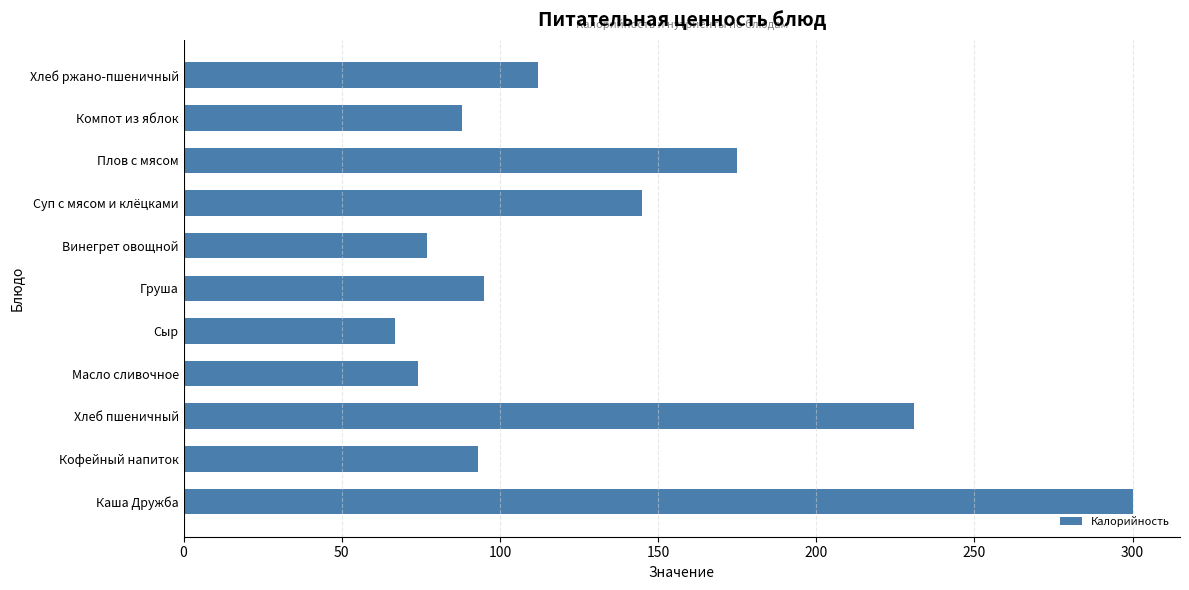

What is the minimum value shown in the chart?

67